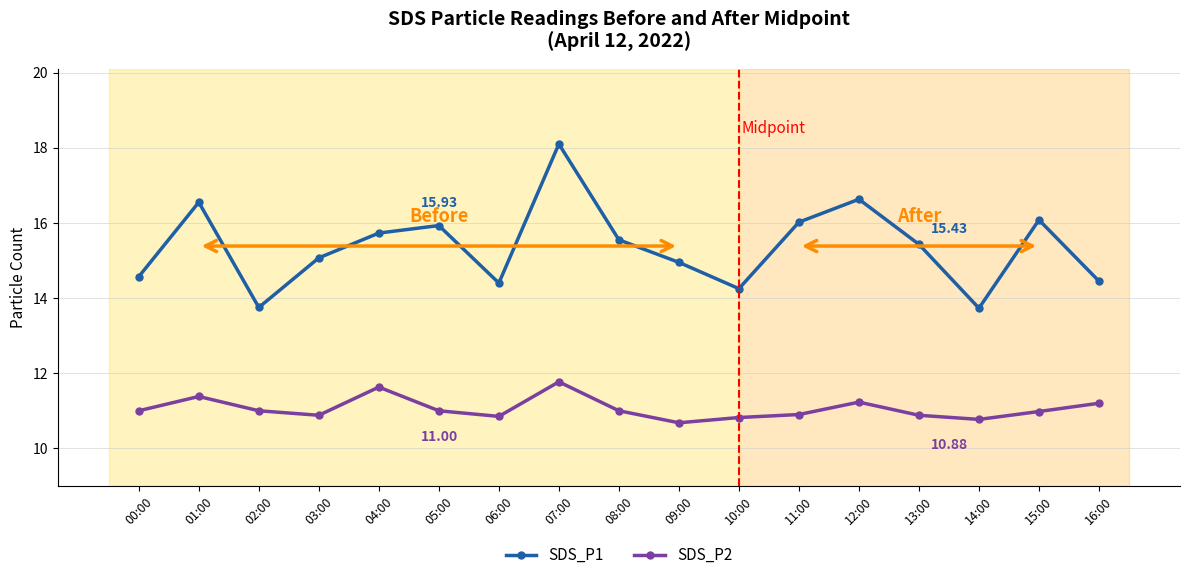

What is the label of the 12th point from the right?

05:00